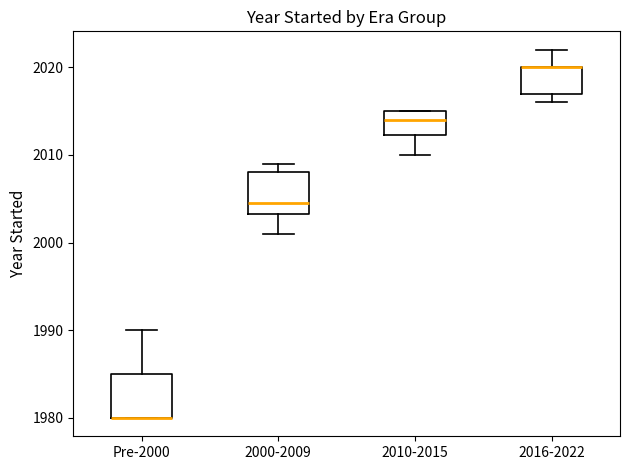

Where is the upper edge of the box for 2016-2022 on the y-axis? The values are not printed on the chart, so give them approximately, as read against the axis.

2020